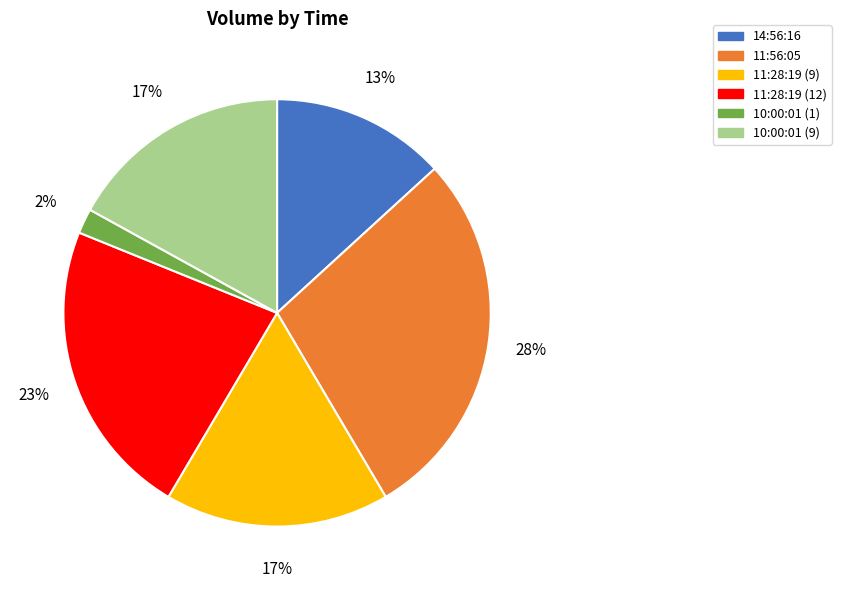

What is the largest slice in the pie chart?

11:56:05